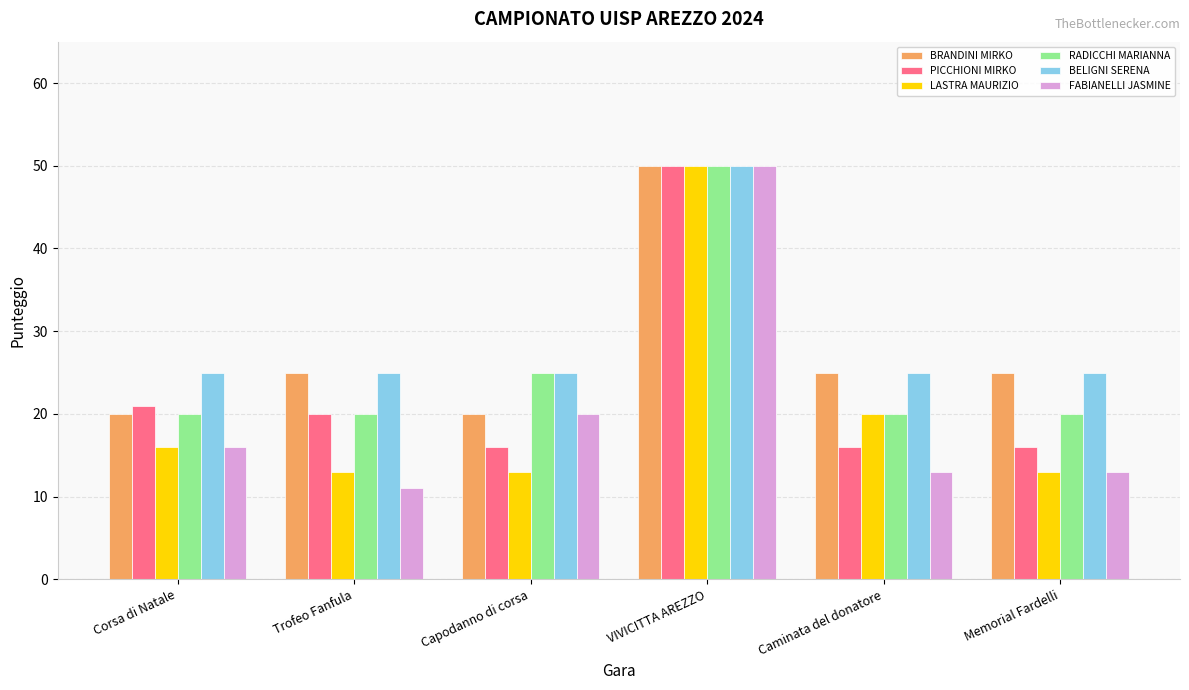

What is the label of the 1st bar from the left?

Corsa di Natale